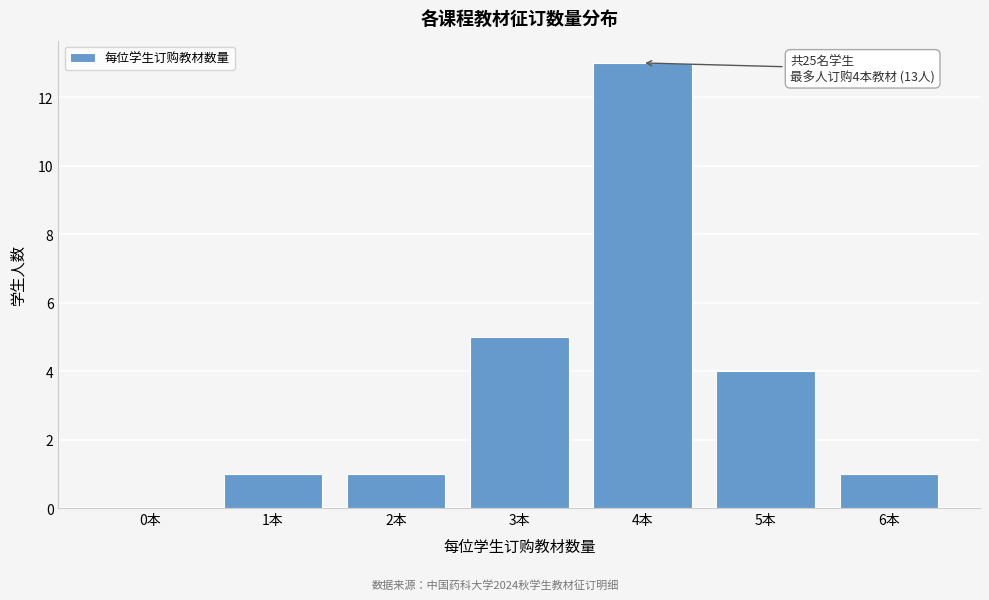

Over which range of the x-axis is the bar tallest?

3.5 to 4.5